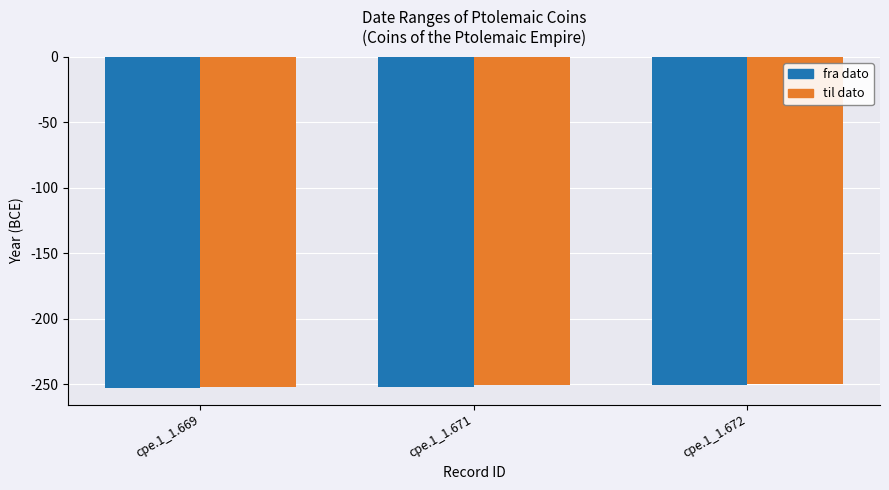

What is the value of the fra dato bar at the 2nd from the left?

-252